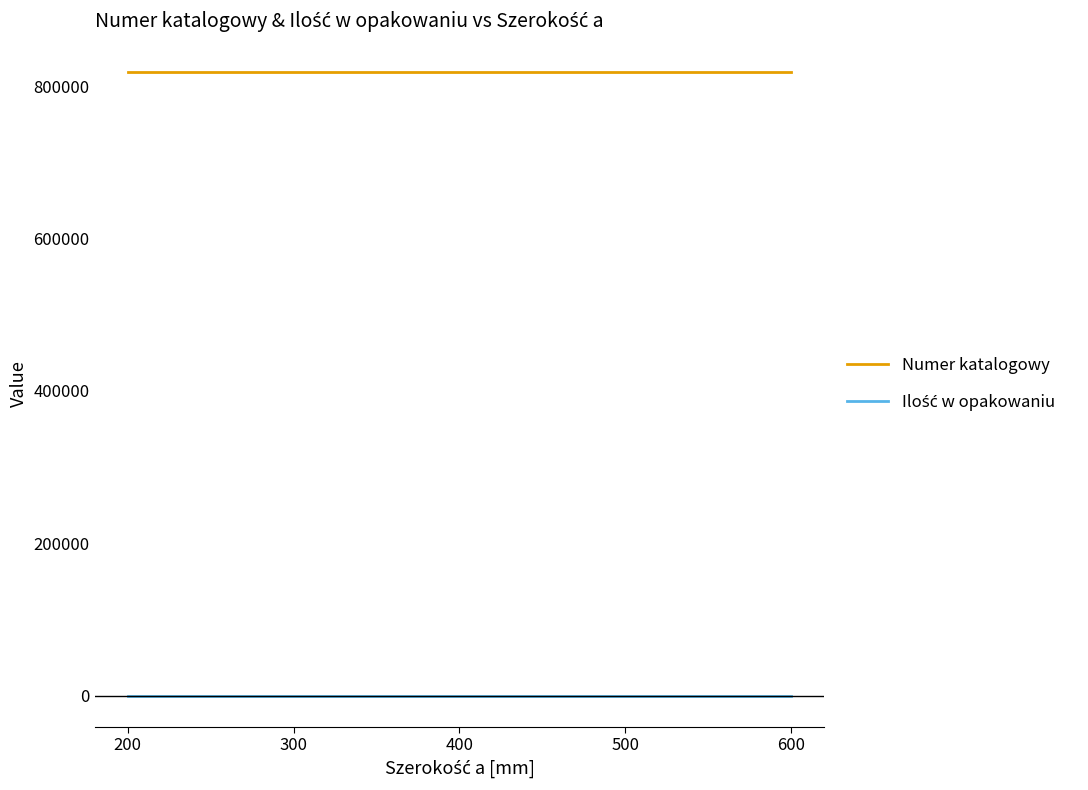

Which series has the largest total across all categories?

Numer katalogowy